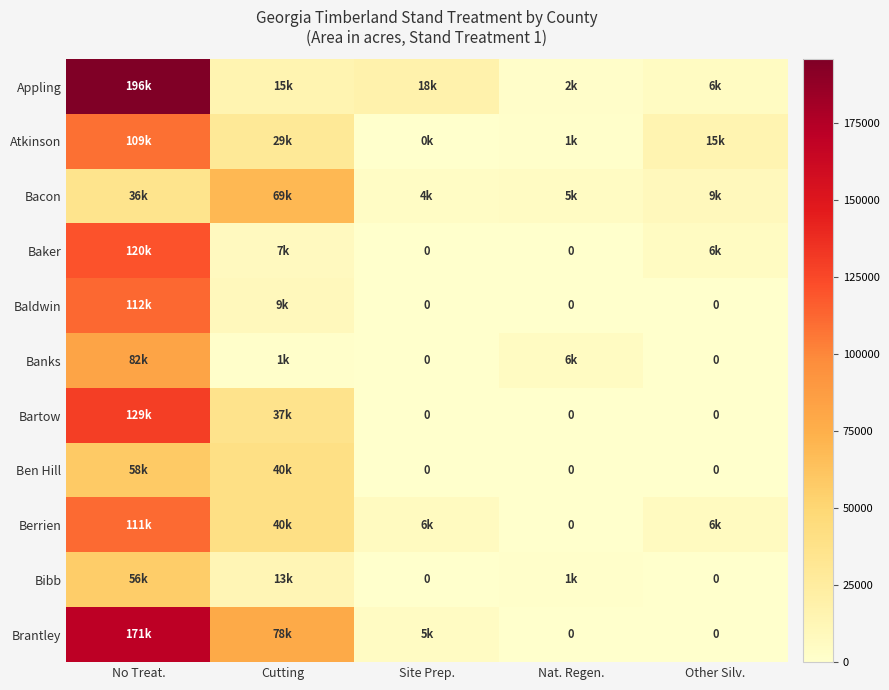

At how many categories does at least one series exceed 54363?

2